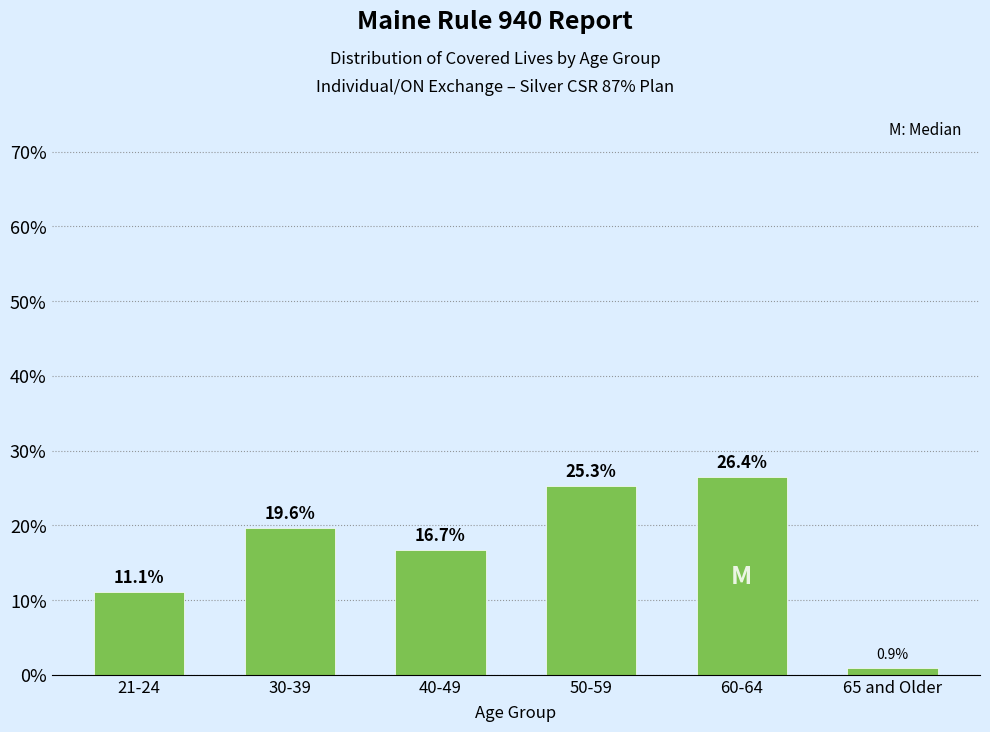

Reading right to left, transcribe all the data shown in this chart.

65 and Older=0.9	60-64=26.4	50-59=25.3	40-49=16.7	30-39=19.6	21-24=11.1